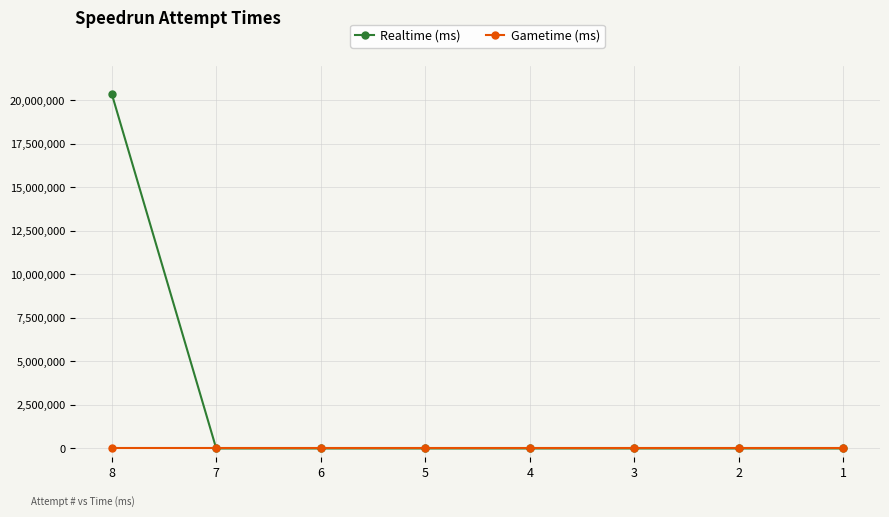

List the series in order of their peak value, lowest first.

Gametime (ms), Realtime (ms)